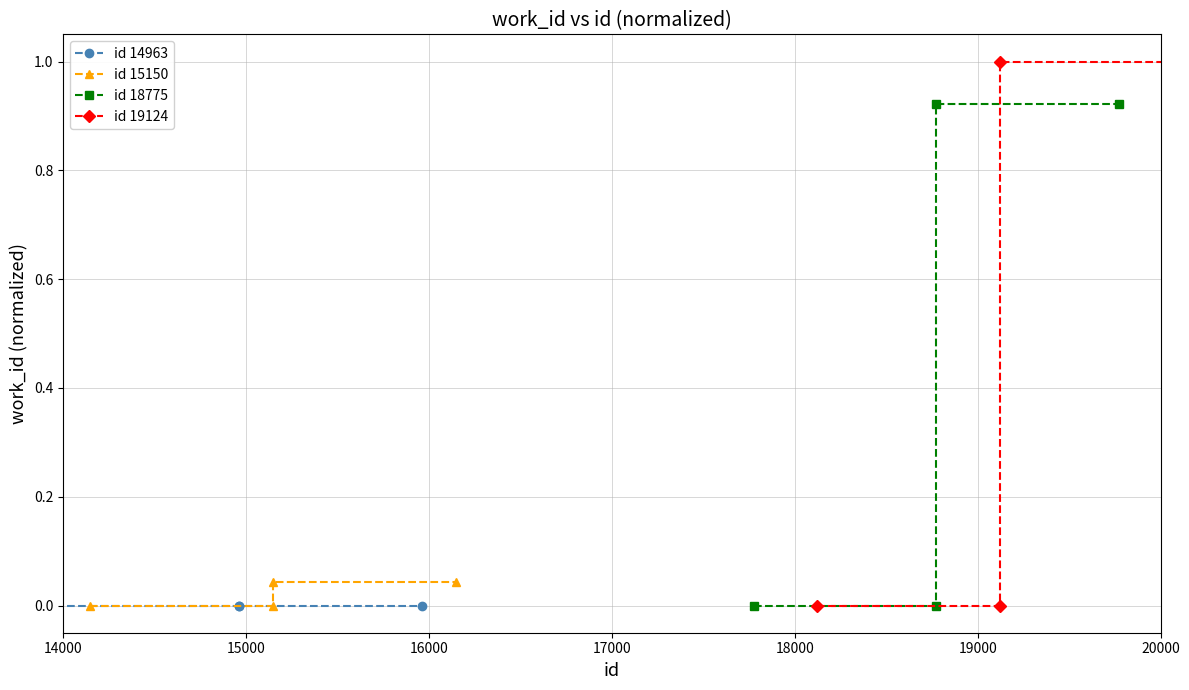

True or false: id 14963 has more than 0 points higher than both neighbors.

False